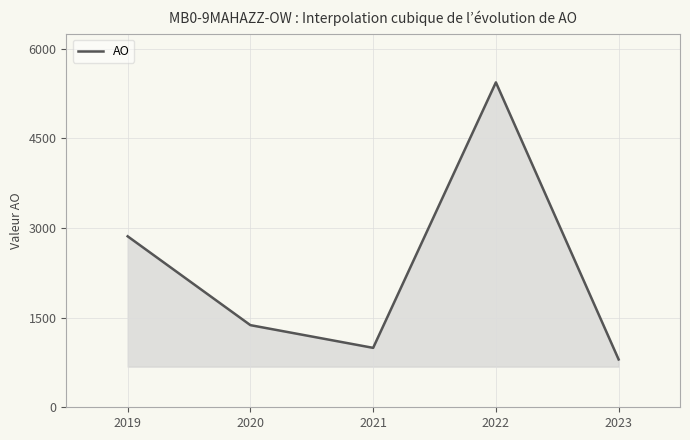

Rank the categories by value from highest to lowest.

2022, 2019, 2020, 2021, 2023